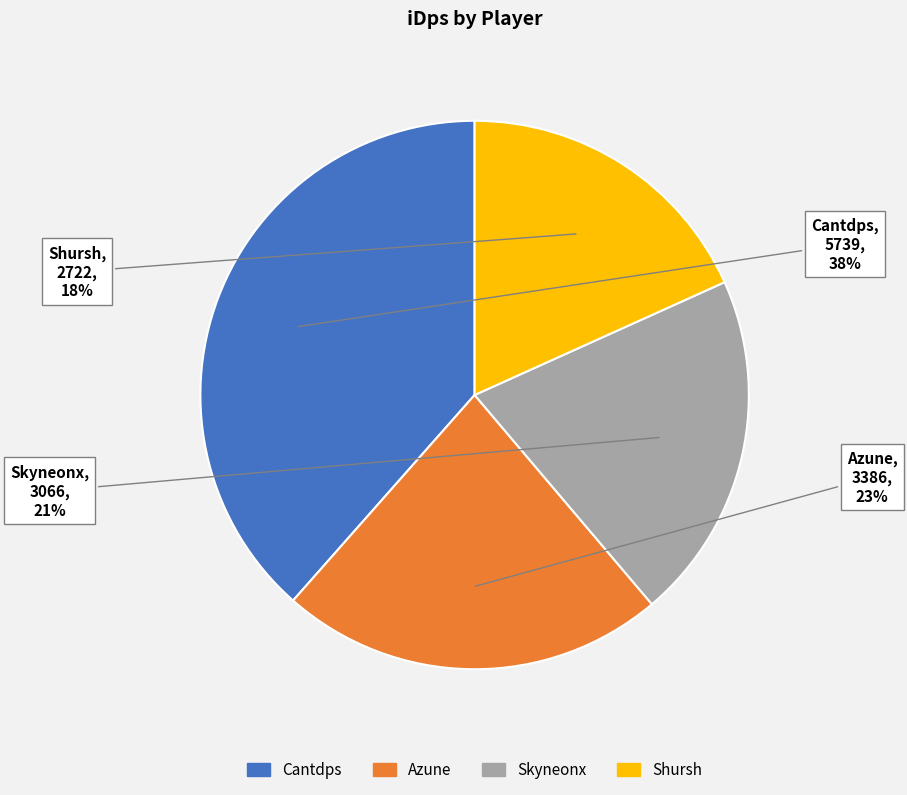

How many slices are in this pie chart?

4